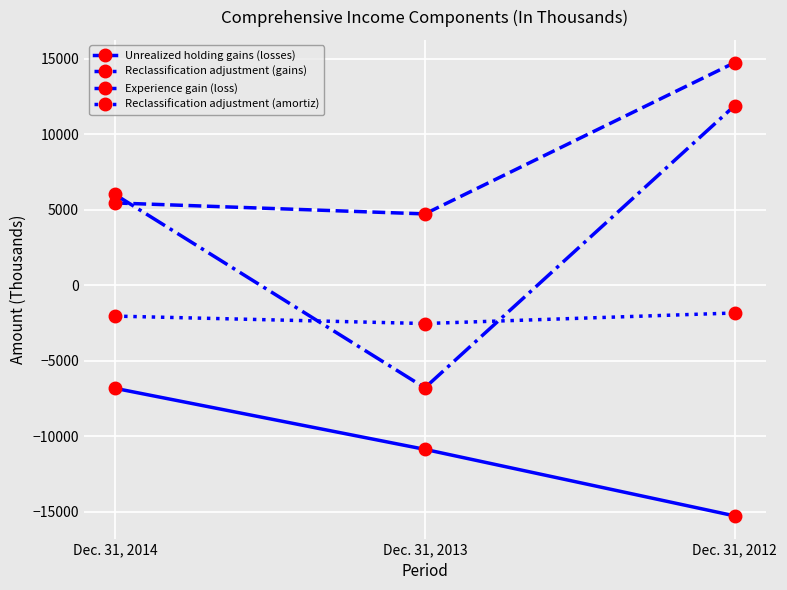

Reading right to left, what are all the values shown in this chart?

Unrealized holding gains (losses): -15262	-10855	-6812
Reclassification adjustment (gains): 14755	4734	5461
Experience gain (loss): 11910	-6781	6024
Reclassification adjustment (amortiz): -1825	-2524	-2032